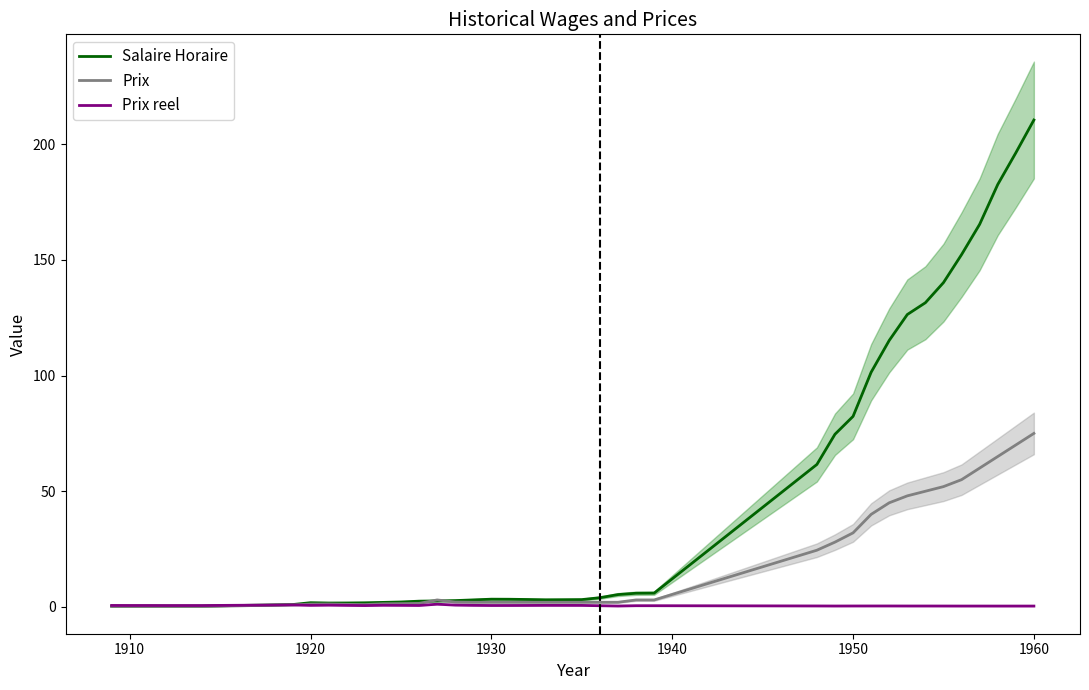

What is the highest value of the Salaire Horaire series?

210.5